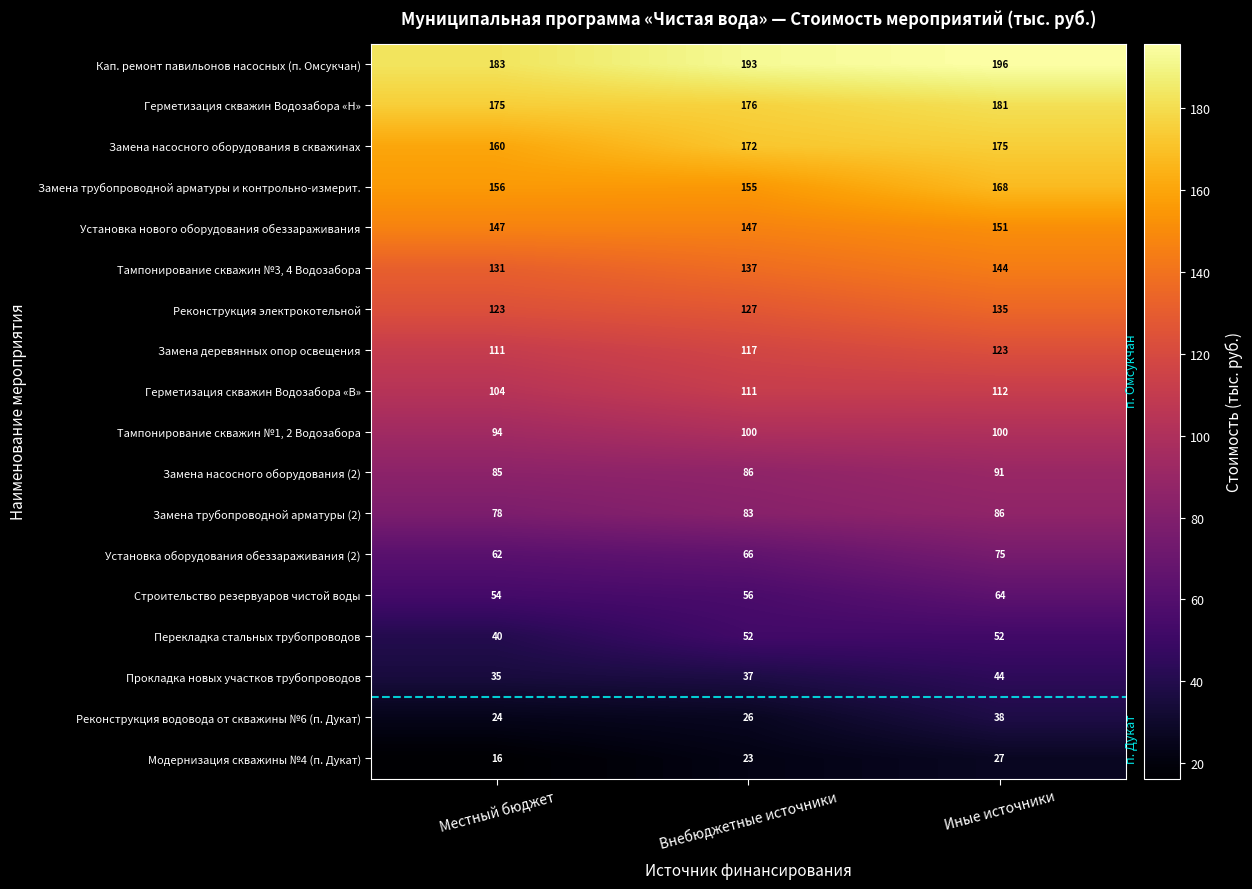

Where is Строительство резервуаров чистой воды nearest to the value 59?

Внебюджетные источники